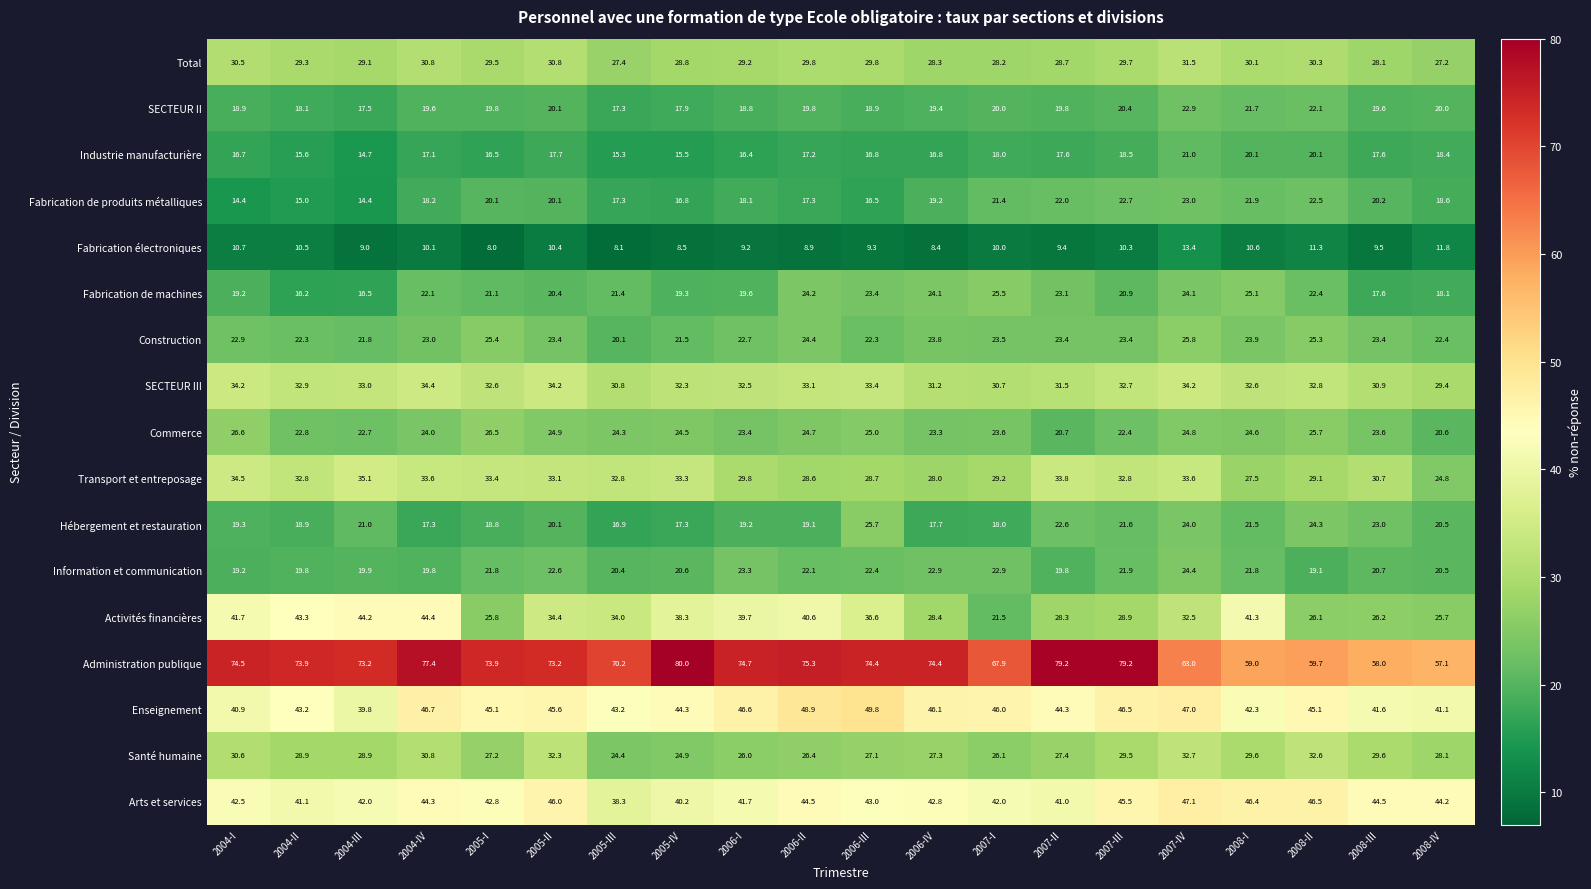

The value of SECTEUR II at 2006-IV is 19.4. True or false?

True